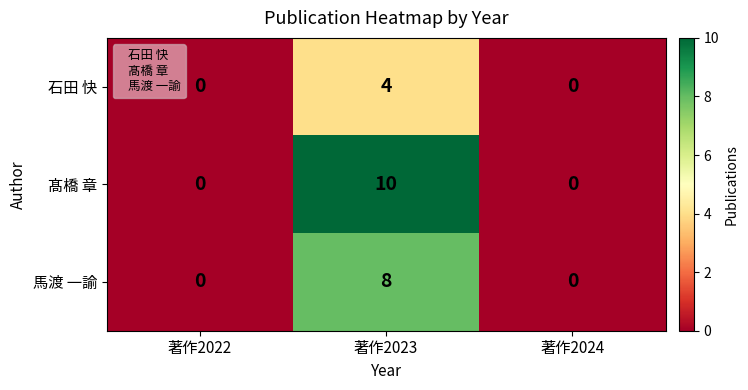

How many 髙橋 章 values are between 0 and 10?

3